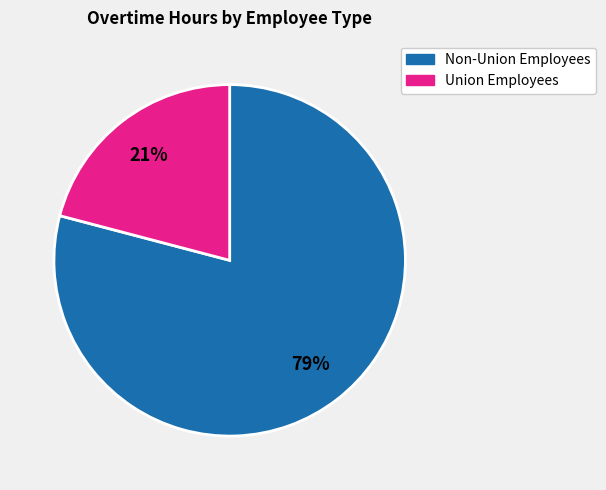

To the nearest percent, what is the average slice percentage?

50%